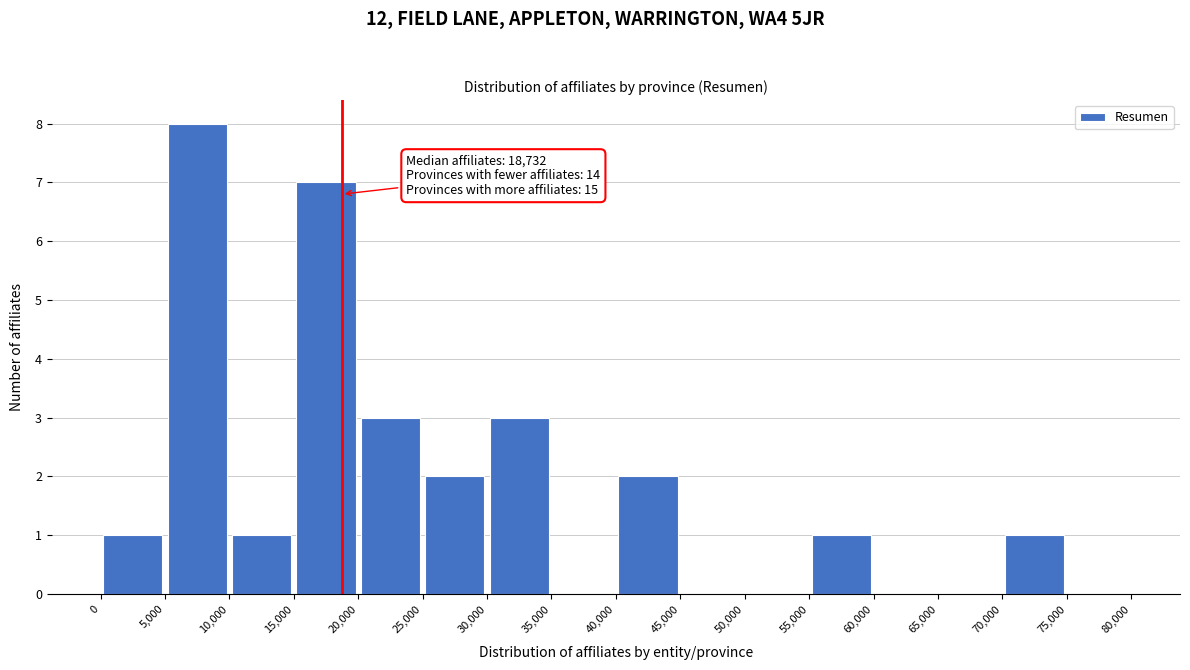

Over which range of the x-axis is the bar tallest?

5,000 to 10,000